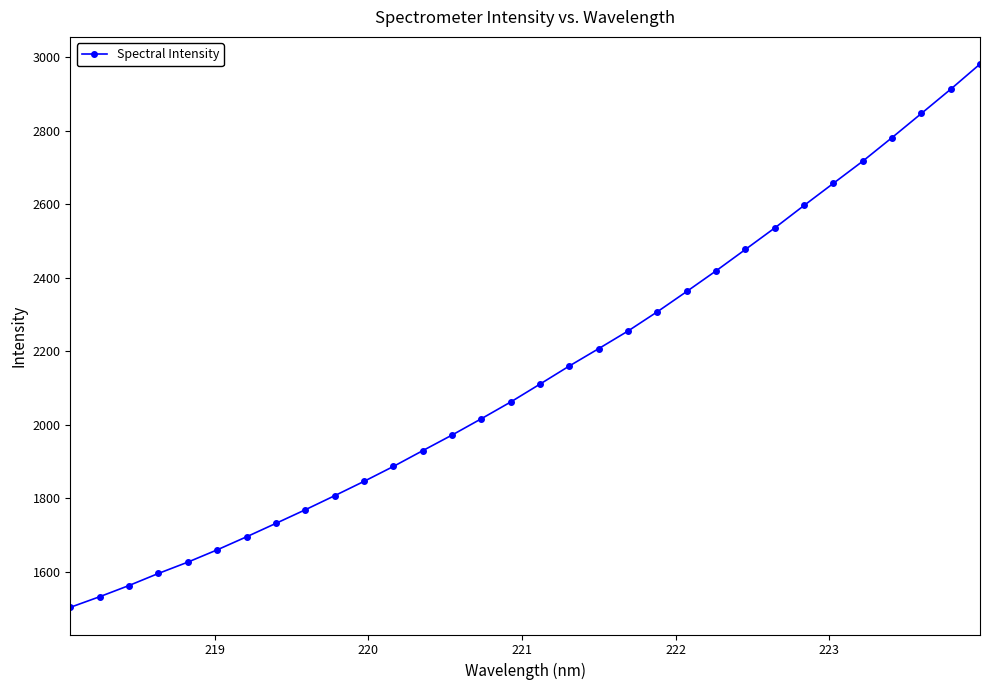

True or false: the data has more than 2 interior local peaks.

False